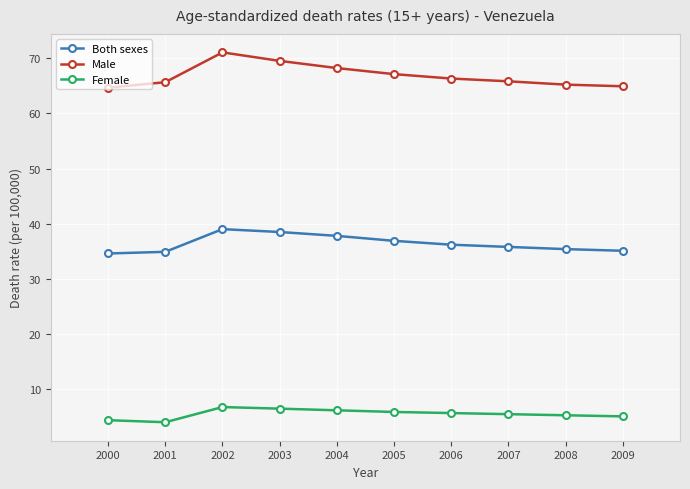

Rank the series by their maximum value, from lowest to highest.

Female, Both sexes, Male